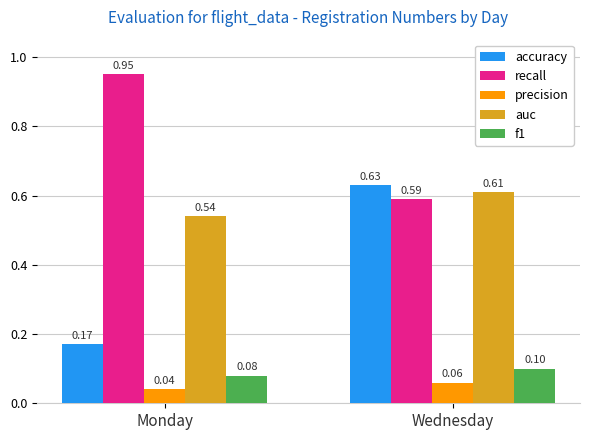

What position from the right is Wednesday?

1